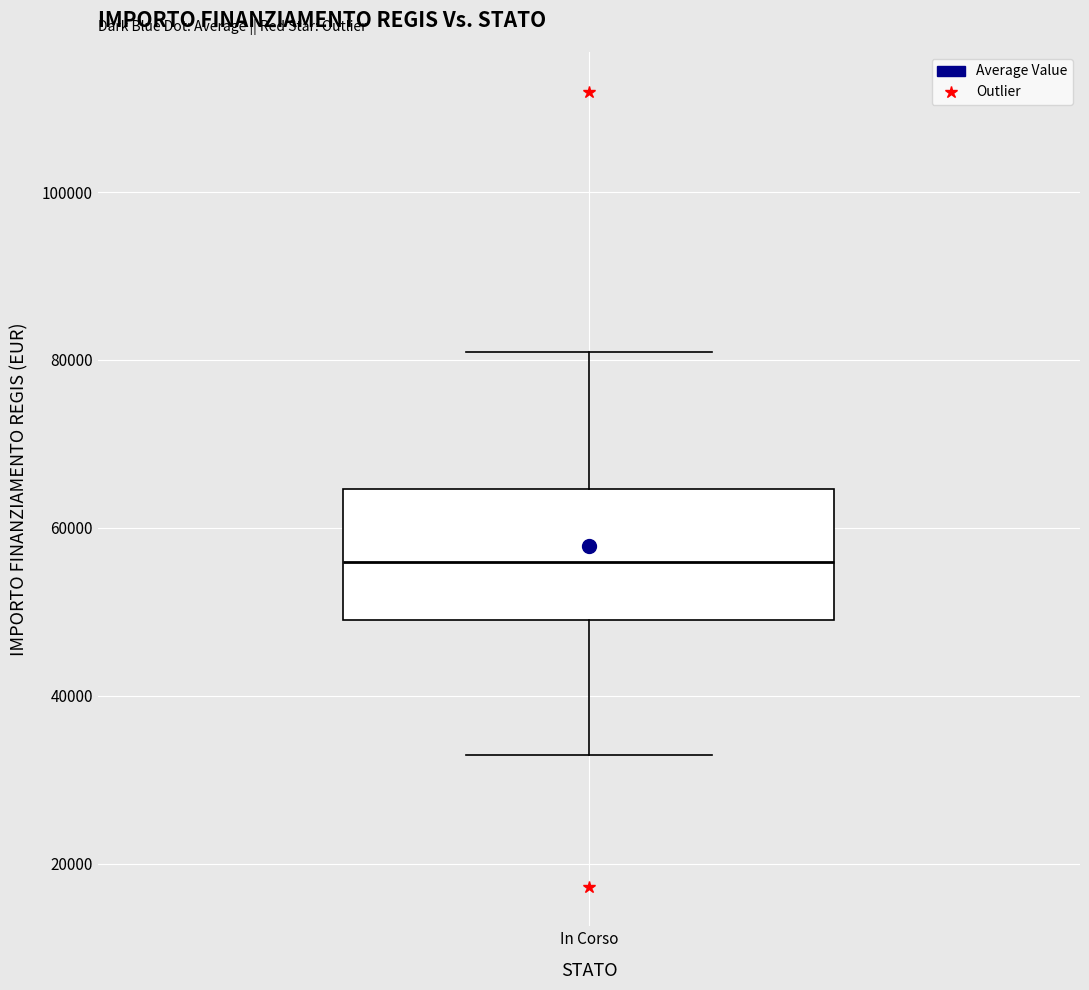

Where is the lower edge of the box for In Corso on the y-axis? The values are not printed on the chart, so give them approximately, as read against the axis.

50000